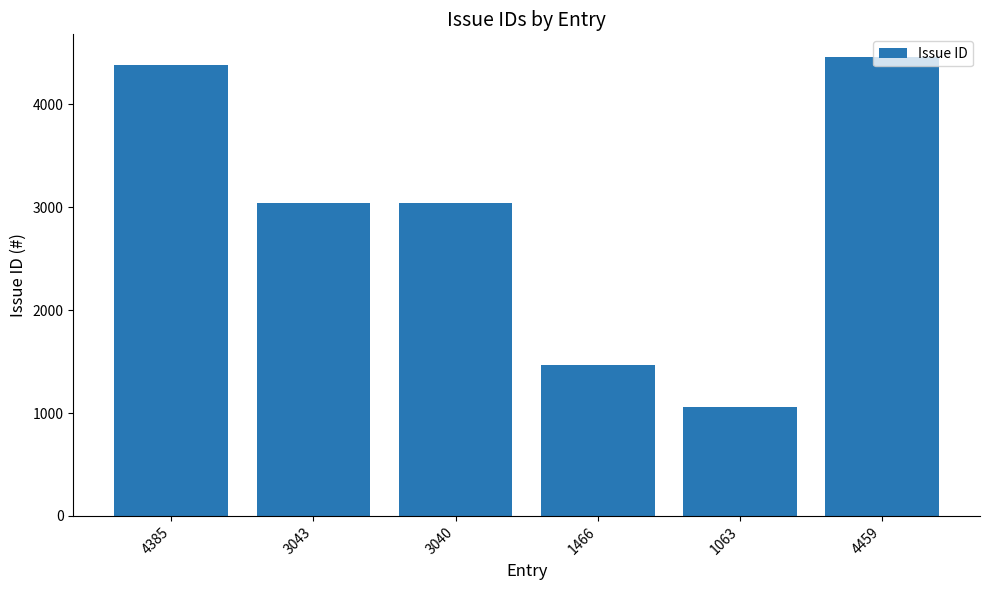

Is it true that the value at 3040 is 3040?

True